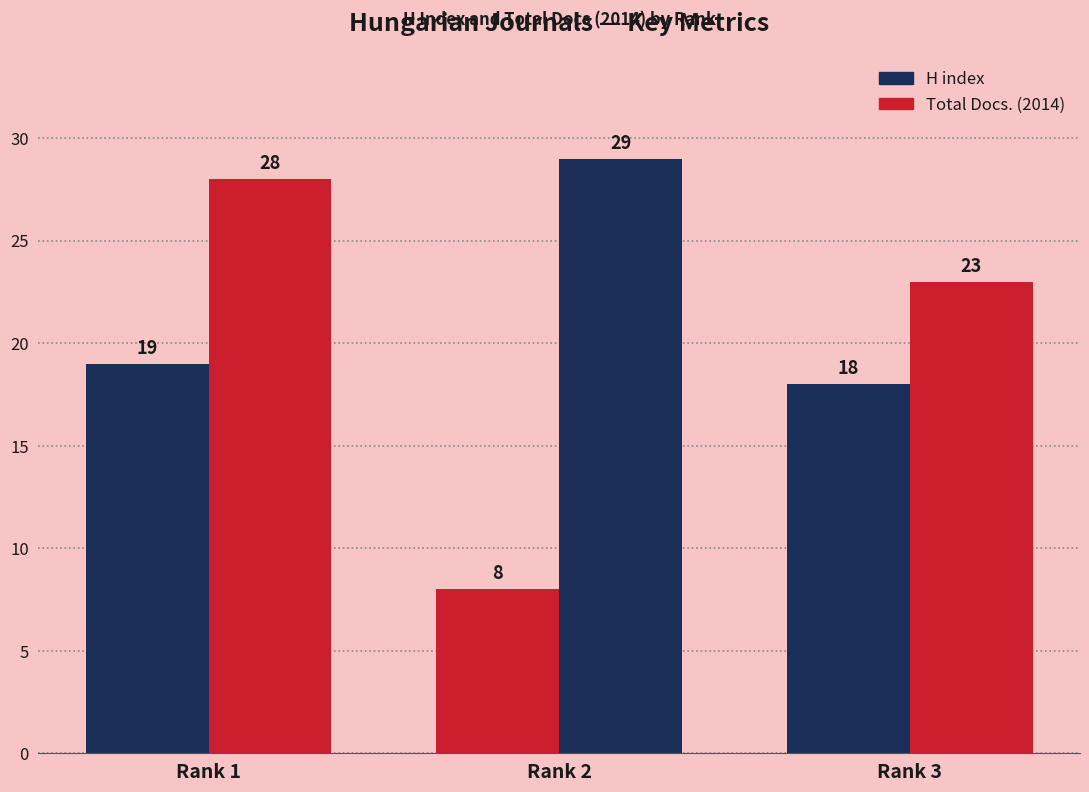

List the series in order of their peak value, highest first.

Total Docs. (2014), H index